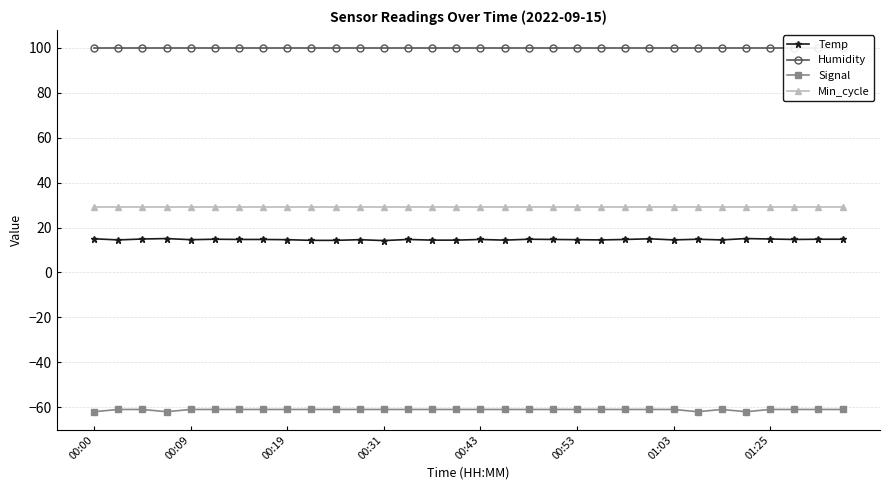

What is the maximum value shown in the chart?

99.9